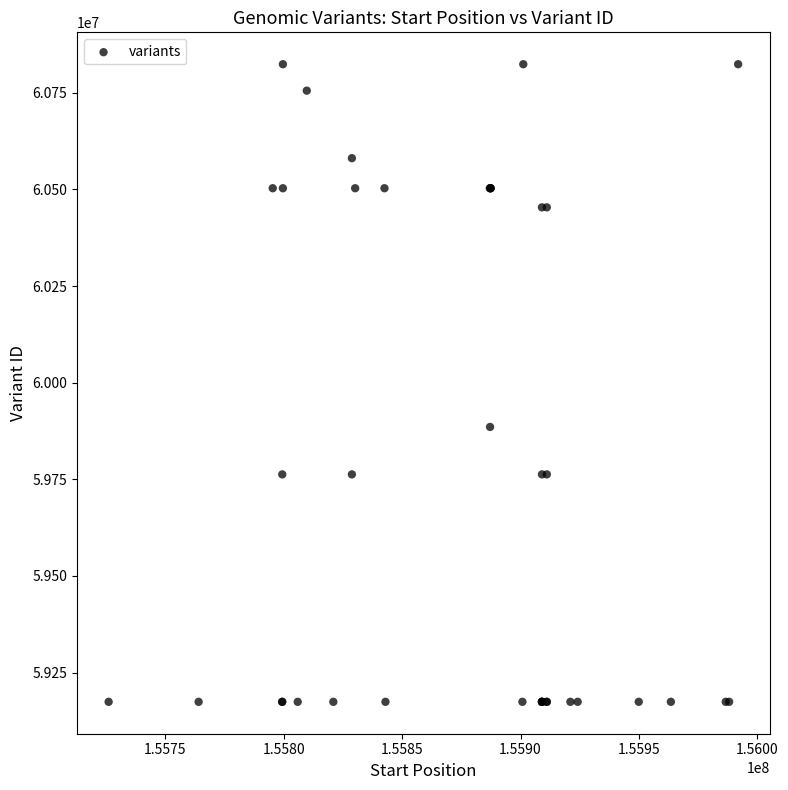

What Y value in the scatter plot is closest to 59999056?

59885429